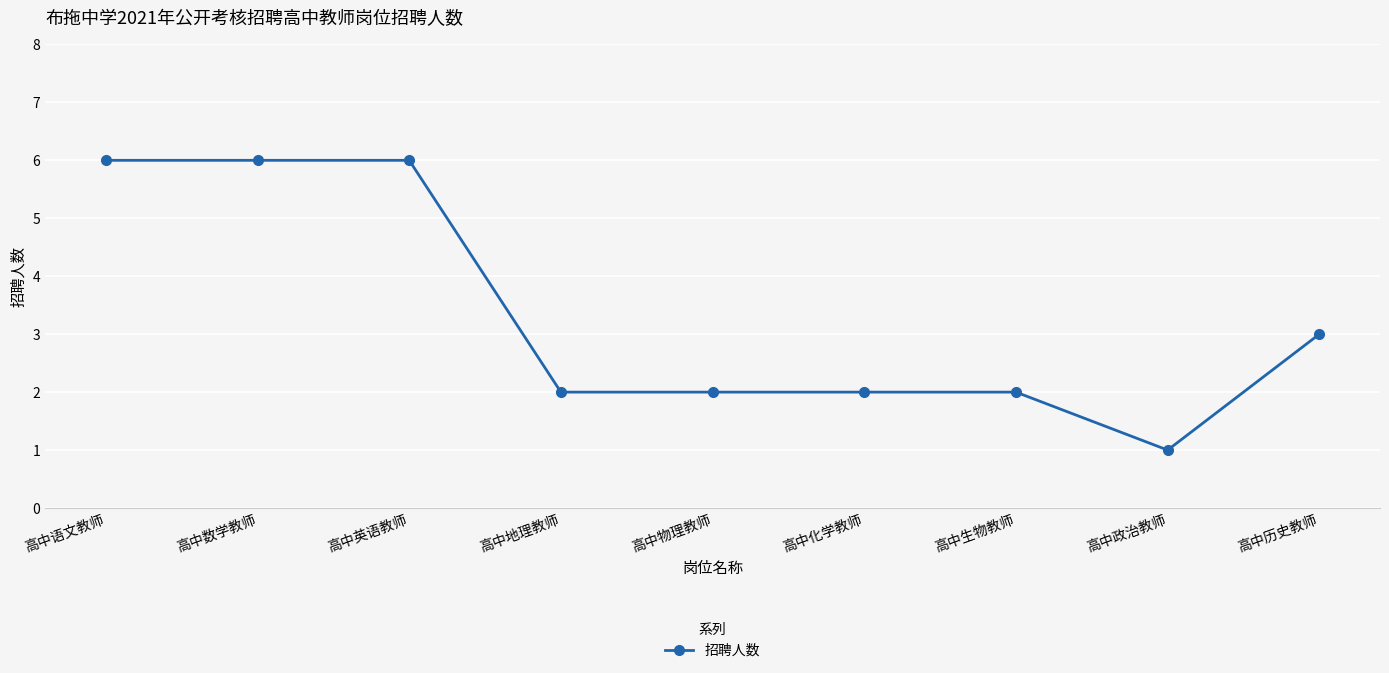

Reading left to right, extract all data points from this chart.

6	6	6	2	2	2	2	1	3